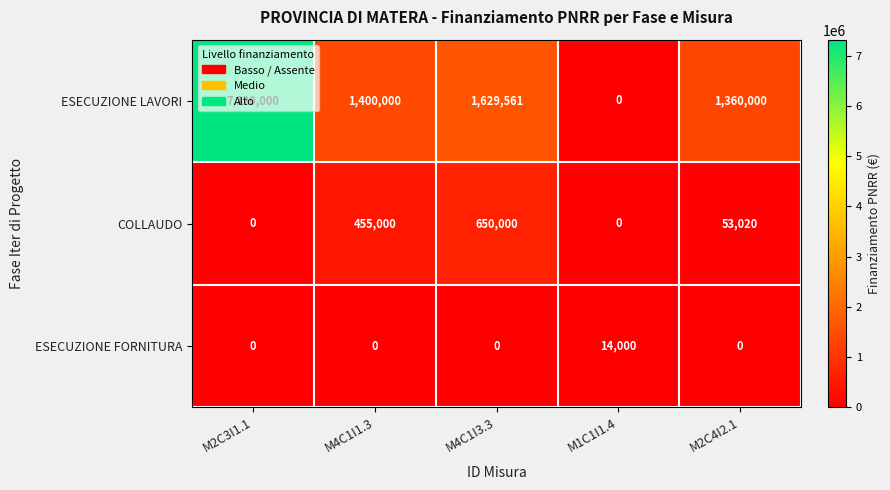

What is the sum of all ESECUZIONE FORNITURA values?

14000